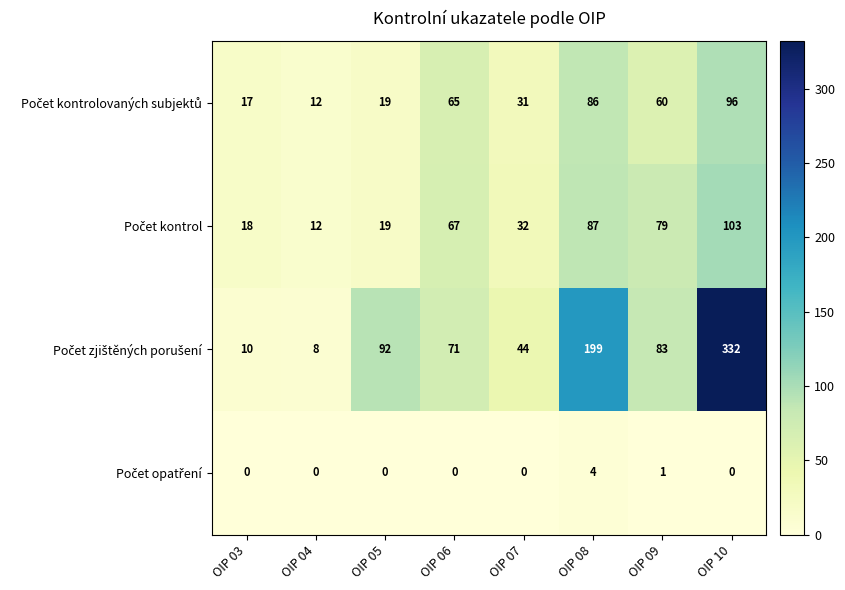

What is the total value across all series at OIP 05?

130